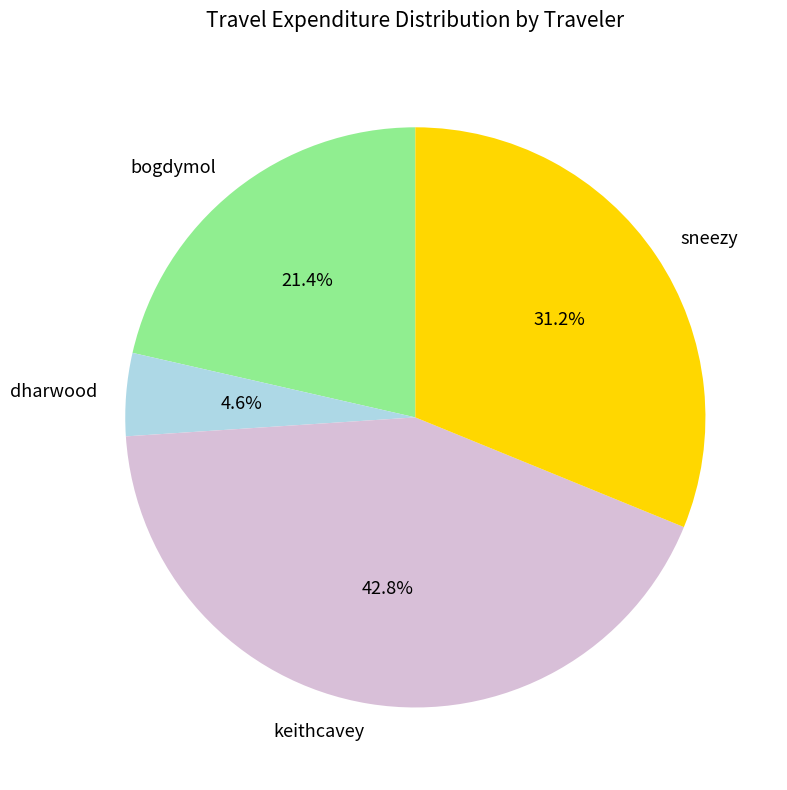

What is the largest slice in the pie chart?

keithcavey